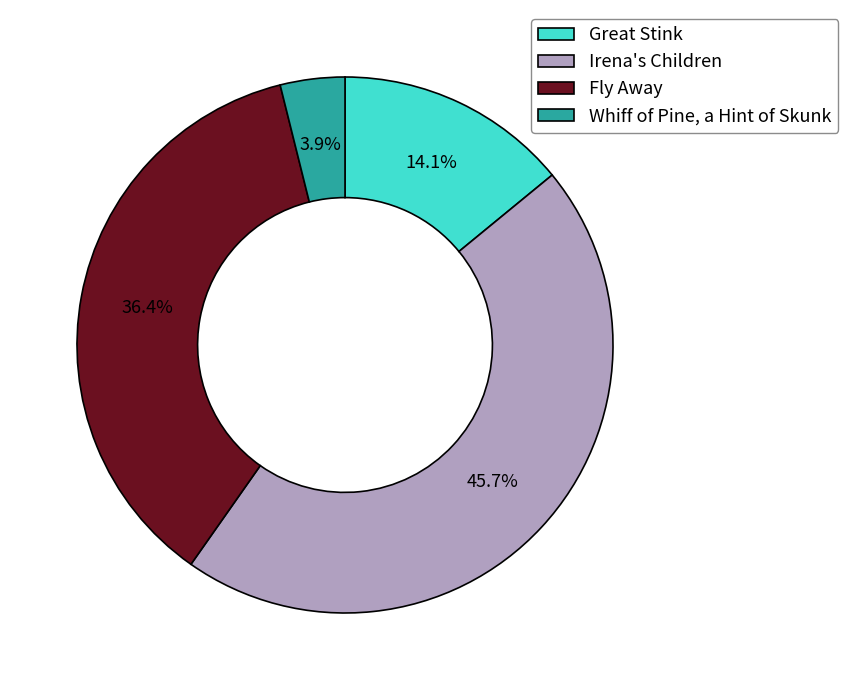

Approximately how many times larger is the value at Irena's Children compared to Whiff of Pine, a Hint of Skunk?

11.7